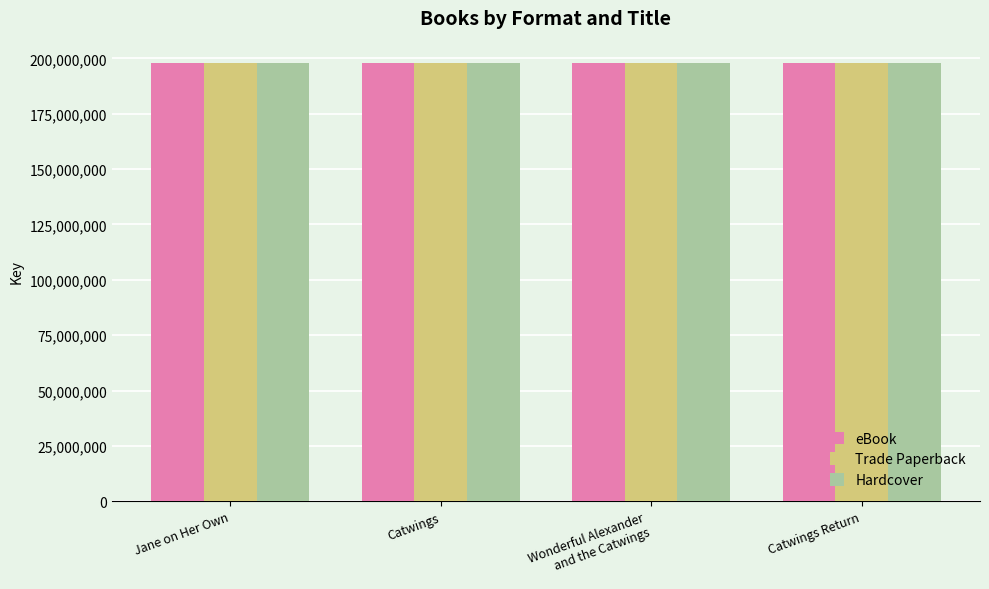

What value does the Trade Paperback series have at Jane on Her Own?

198107797